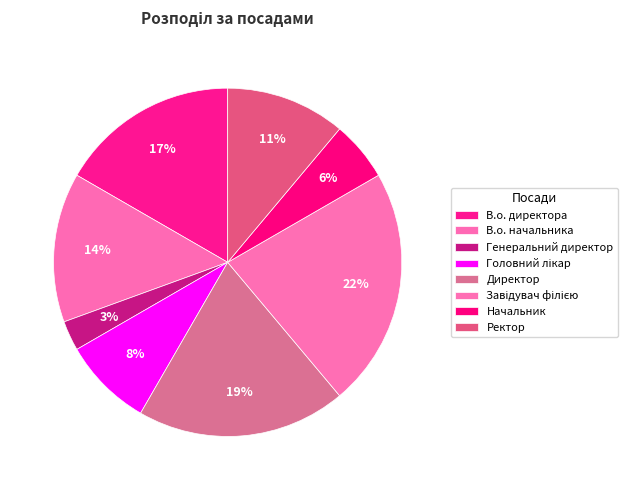

To the nearest percent, what is the difference between the largest and smallest slice percentages?

19%